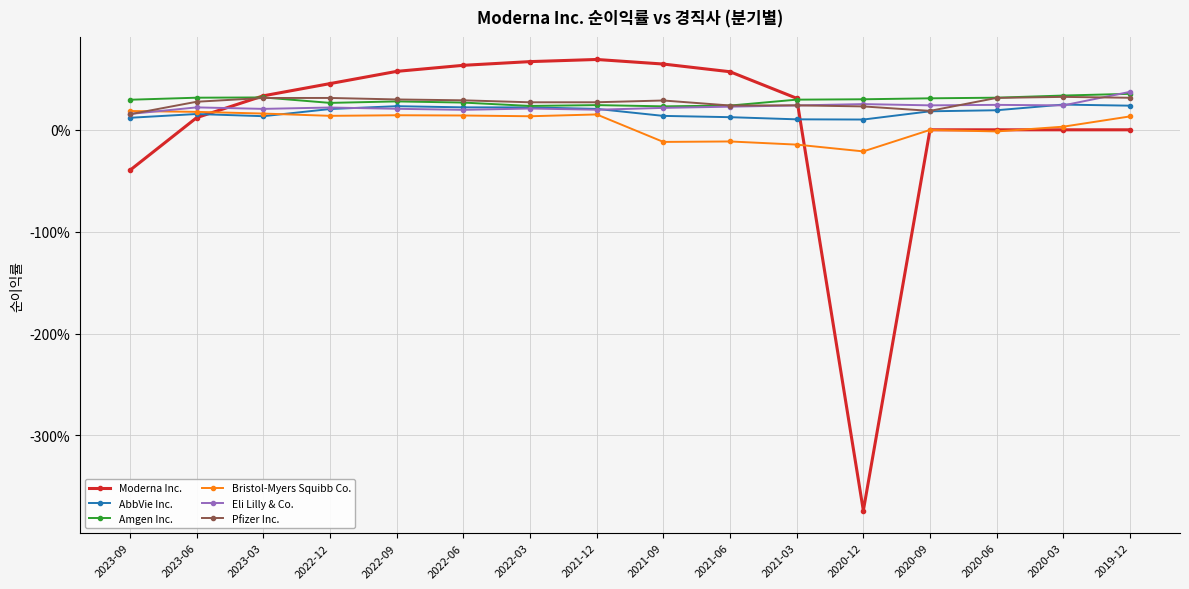

Is this an area chart (filled region under the line)?

No